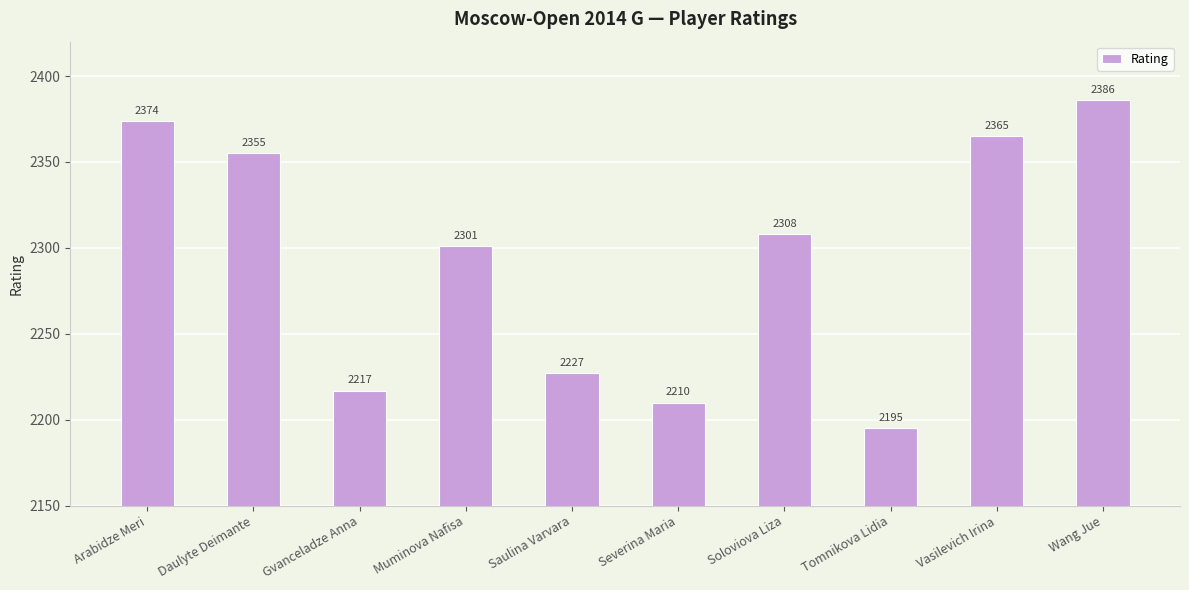

What is the difference between the maximum and second lowest values?

176